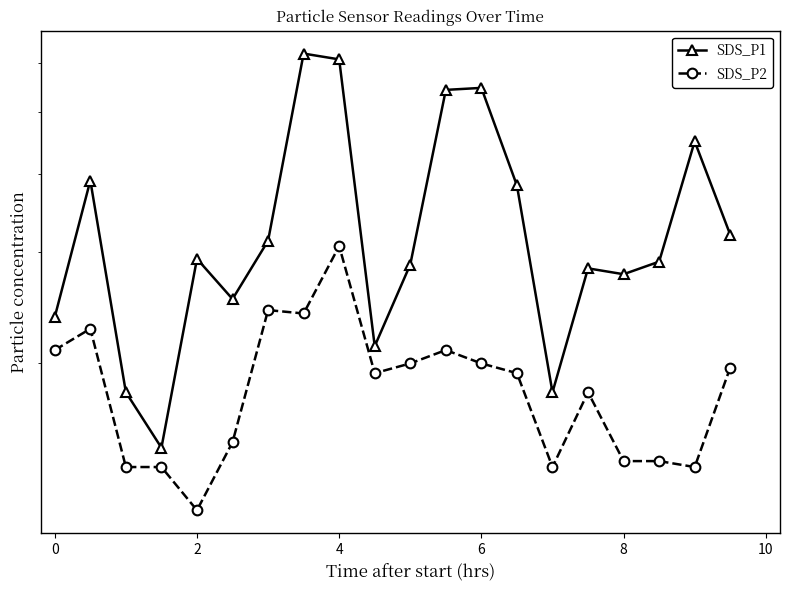

What are all the series names shown in the legend?

SDS_P1, SDS_P2